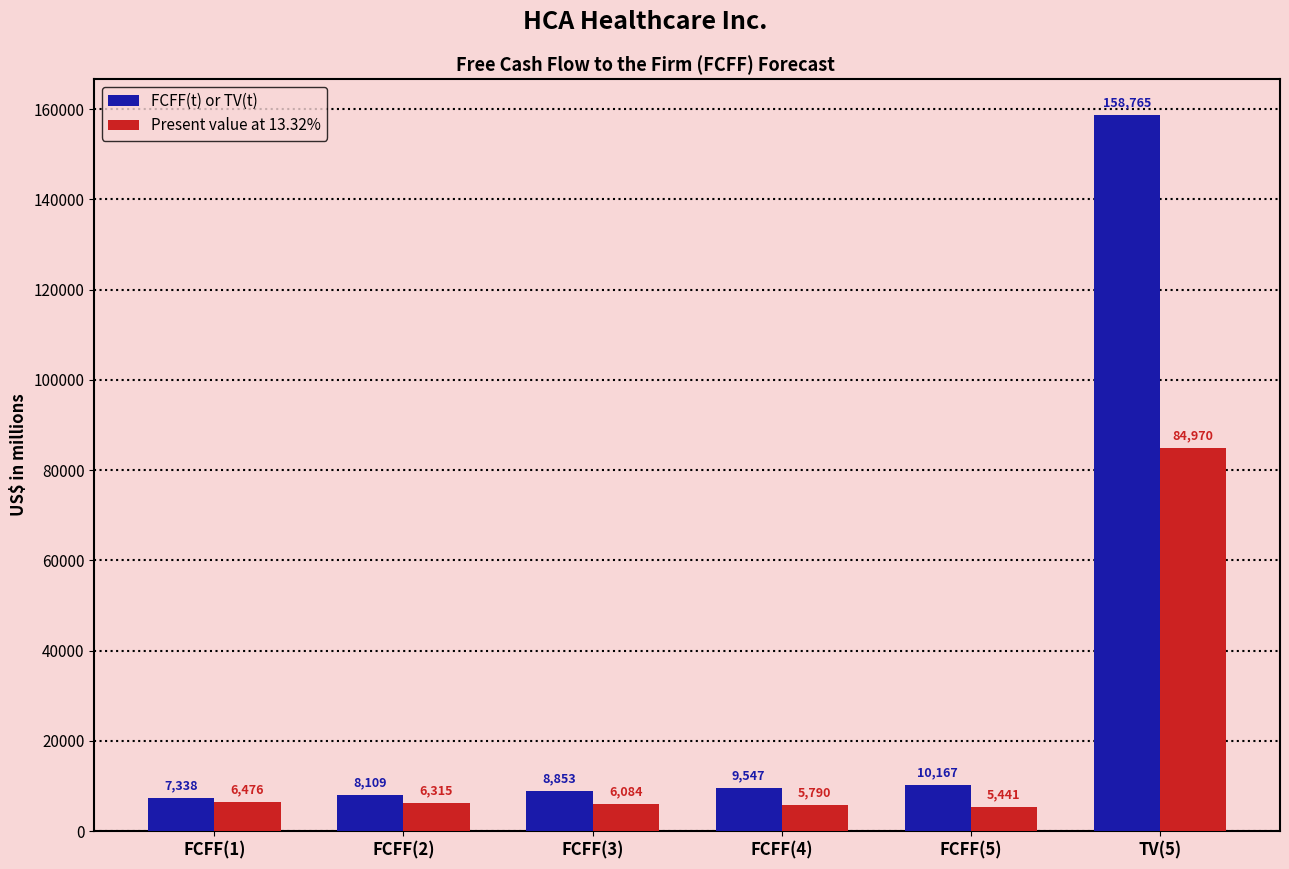

What is the value of the Present value at 13.32% bar at the 5th from the left?

5441